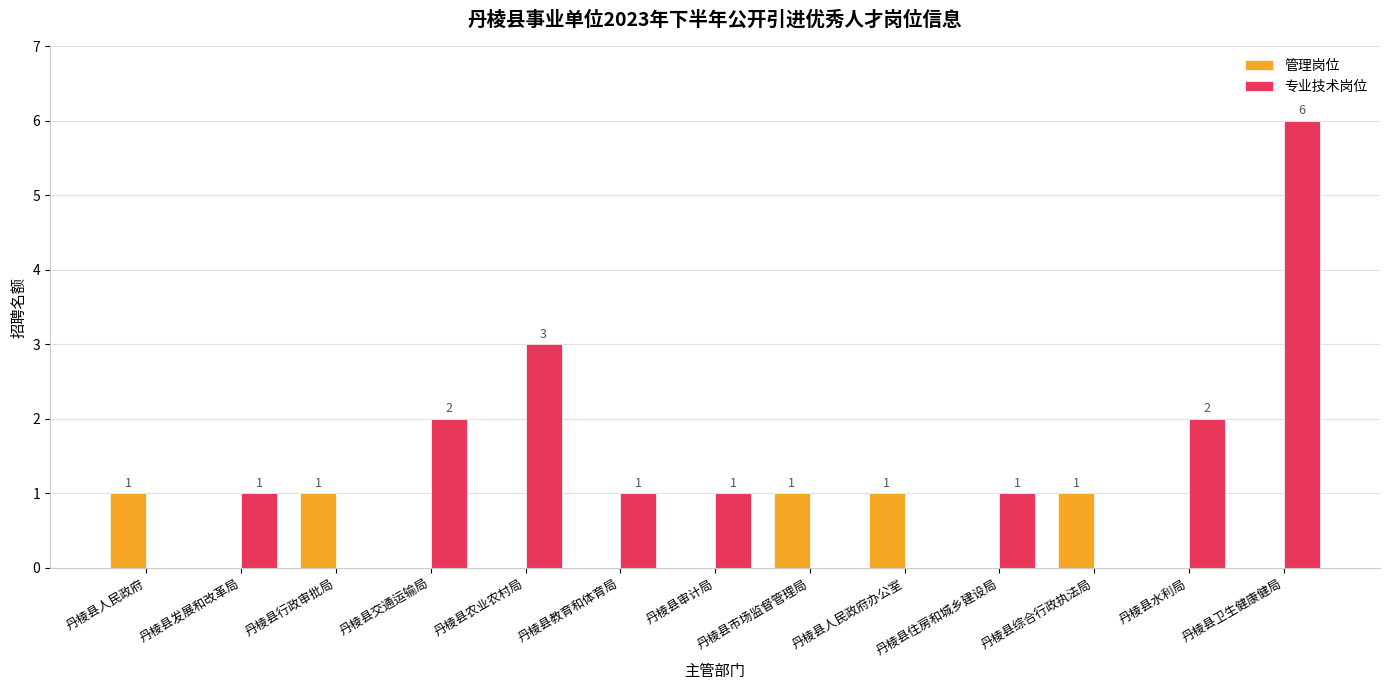

Does the chart contain stacked bars?

No